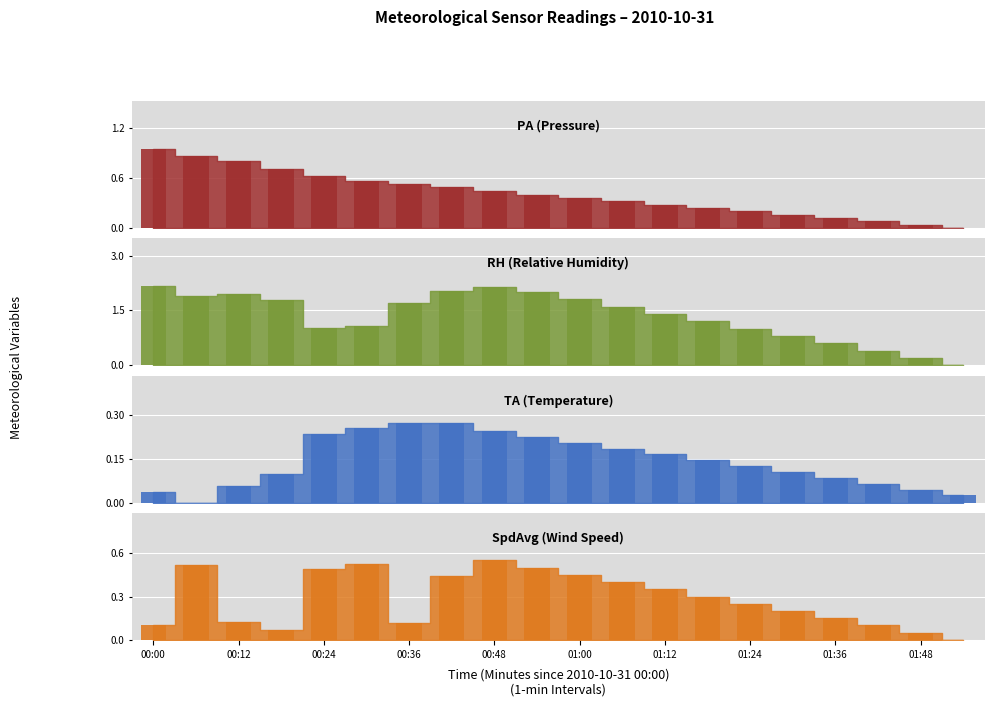

At which category is the sum across all series the highest?

00:48